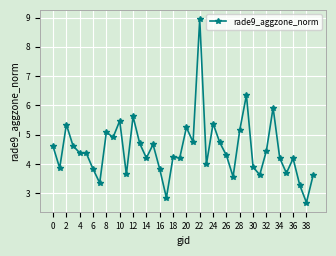

What is the difference between the maximum and minimum values?

6.3